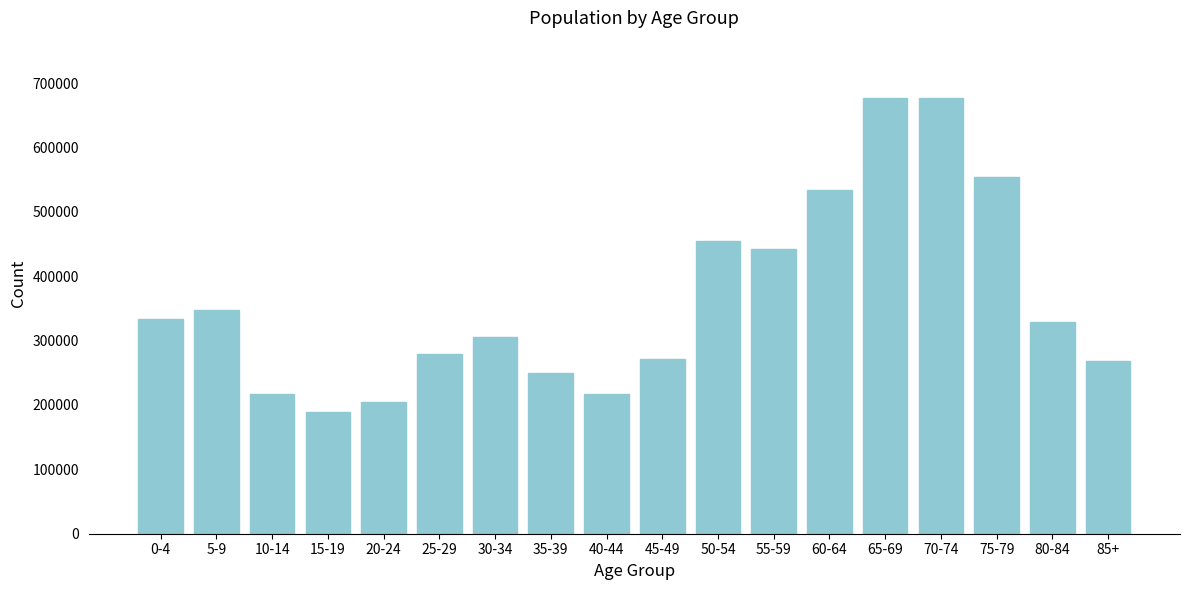

Is it true that the value at 85+ is 434380?

False